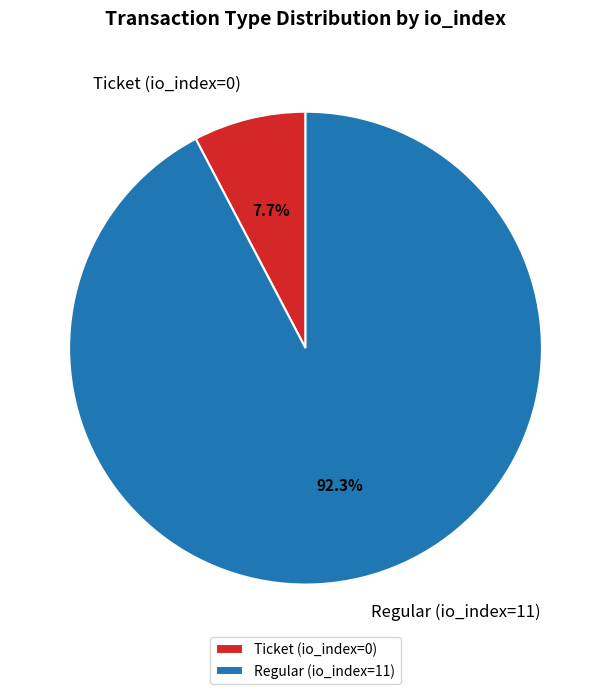

Rank the categories by value from lowest to highest.

Ticket (io_index=0), Regular (io_index=11)